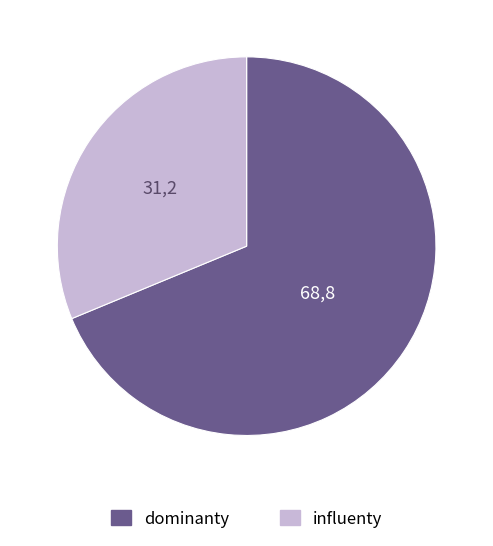

True or false: dominanty accounts for 69% of the total.

True